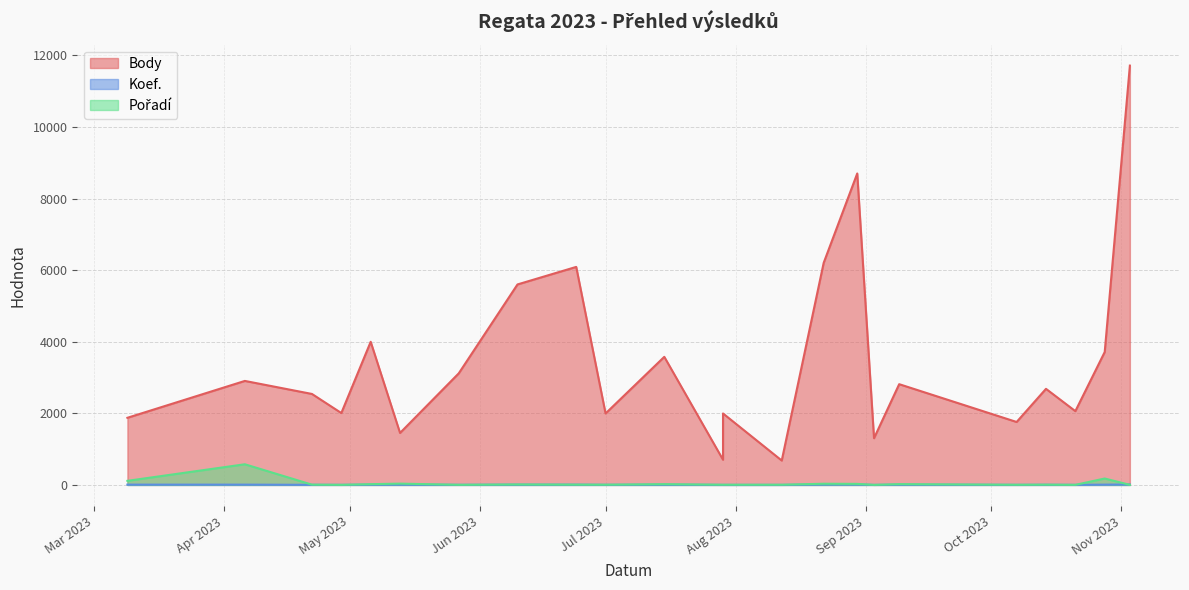

What is the sum of all Body values?

79492